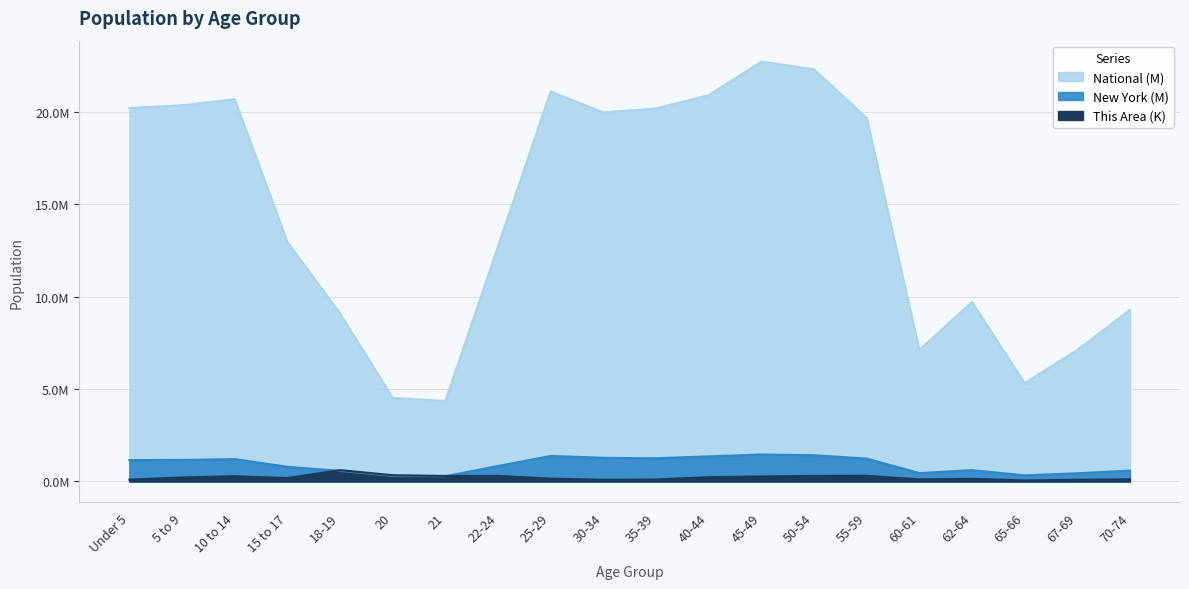

Reading left to right, transcribe all the data shown in this chart.

This Area: Under 5=0.1	5 to 9=0.2	10 to 14=0.3	15 to 17=0.2	18-19=0.6	20=0.3	21=0.3	22-24=0.3	25-29=0.2	30-34=0.1	35-39=0.1	40-44=0.2	45-49=0.3	50-54=0.3	55-59=0.3	60-61=0.1	62-64=0.1	65-66=0.1	67-69=0.1	70-74=0.1
New York: Under 5=1.2	5 to 9=1.2	10 to 14=1.2	15 to 17=0.8	18-19=0.6	20=0.3	21=0.3	22-24=0.8	25-29=1.4	30-34=1.3	35-39=1.3	40-44=1.4	45-49=1.5	50-54=1.4	55-59=1.2	60-61=0.5	62-64=0.6	65-66=0.3	67-69=0.4	70-74=0.6
National: Under 5=20.2	5 to 9=20.3	10 to 14=20.7	15 to 17=13.0	18-19=9.1	20=4.5	21=4.4	22-24=12.7	25-29=21.1	30-34=20.0	35-39=20.2	40-44=20.9	45-49=22.7	50-54=22.3	55-59=19.7	60-61=7.1	62-64=9.7	65-66=5.3	67-69=7.1	70-74=9.3